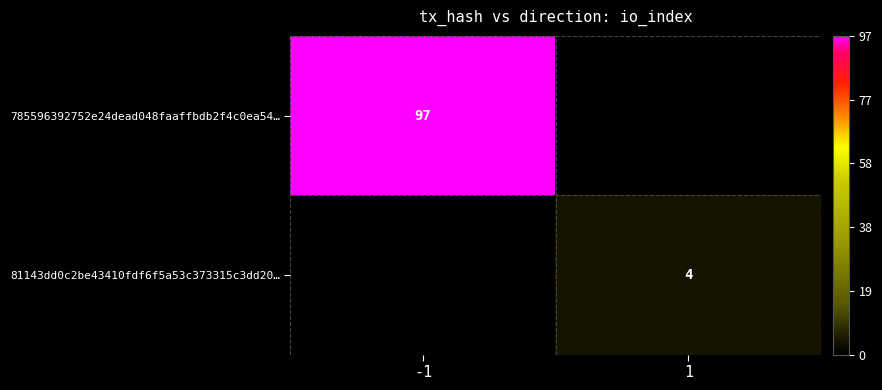

True or false: 785596392752e24dead048faaffbdb2f4c0ea54… has a value of 163 at -1.

False